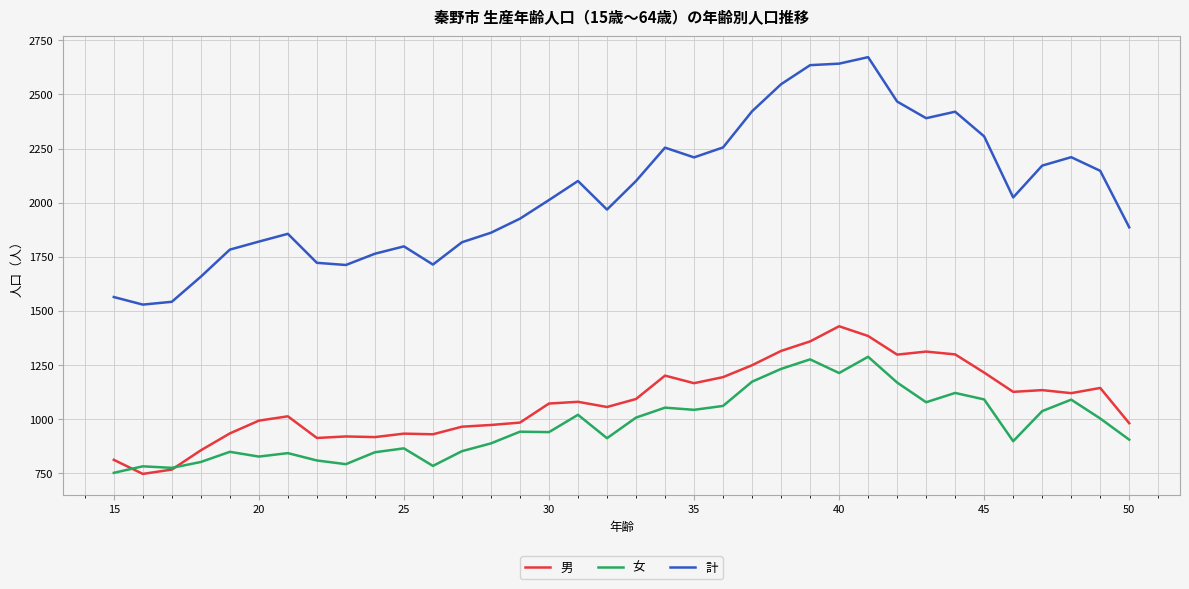

In 計, how many points are higher than both neighbors (excluding endpoints)?

7